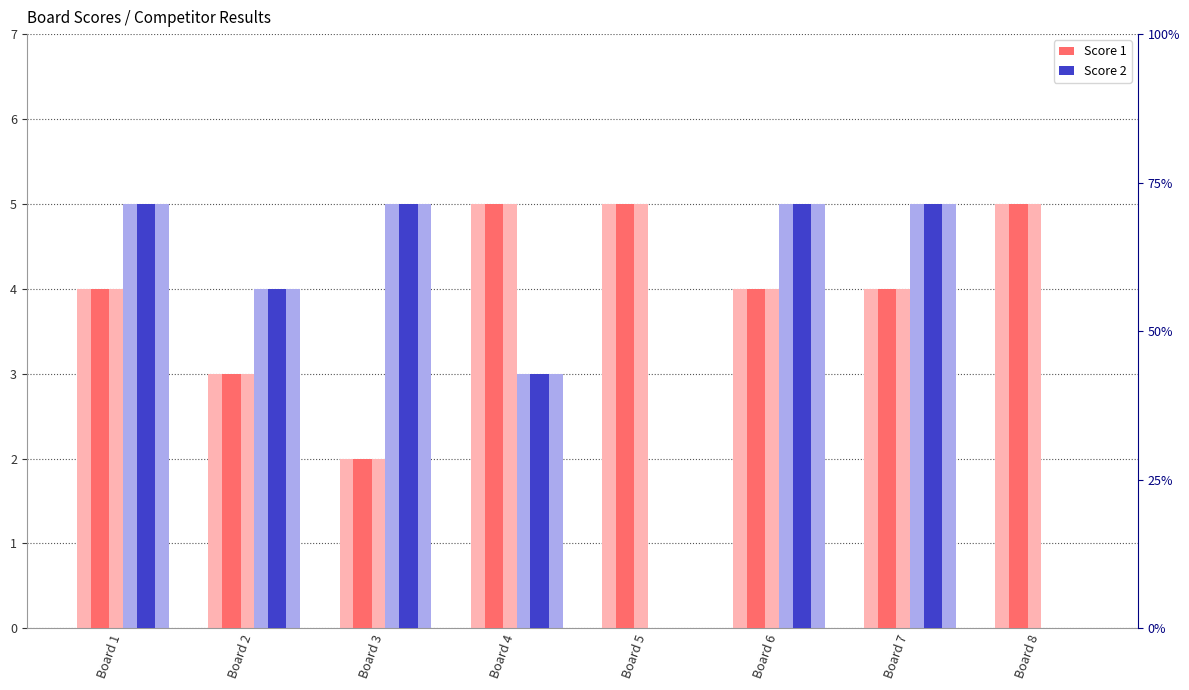

What is the value of the Score 2 bar at the 1st from the left?

5